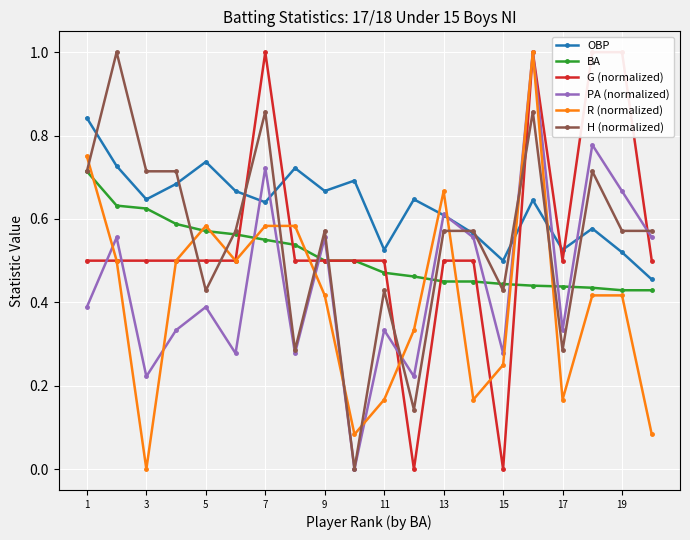

True or false: PA (normalized) and BA cross at least once.

True